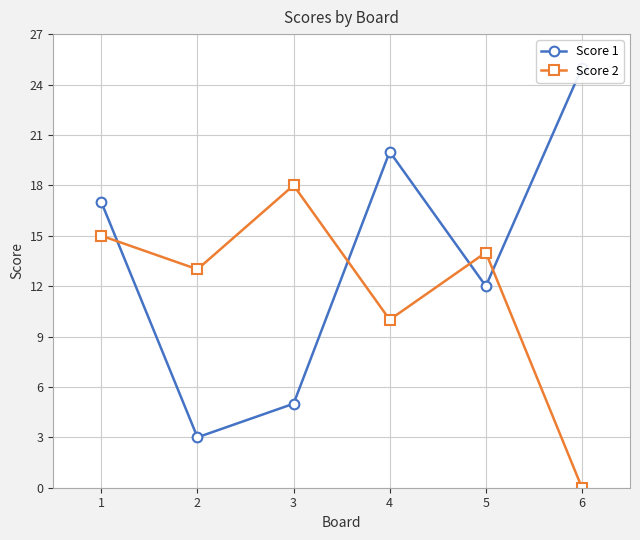

What is the difference between the maximum and minimum values in the Score 1 series?

22